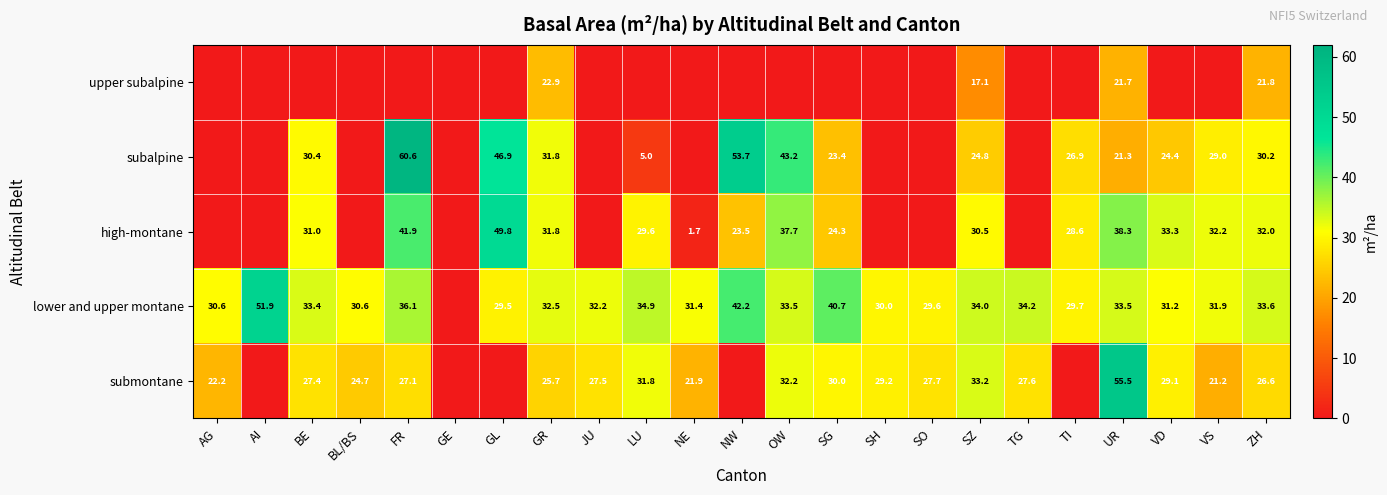

What is the total value across all series at UR?

170.3